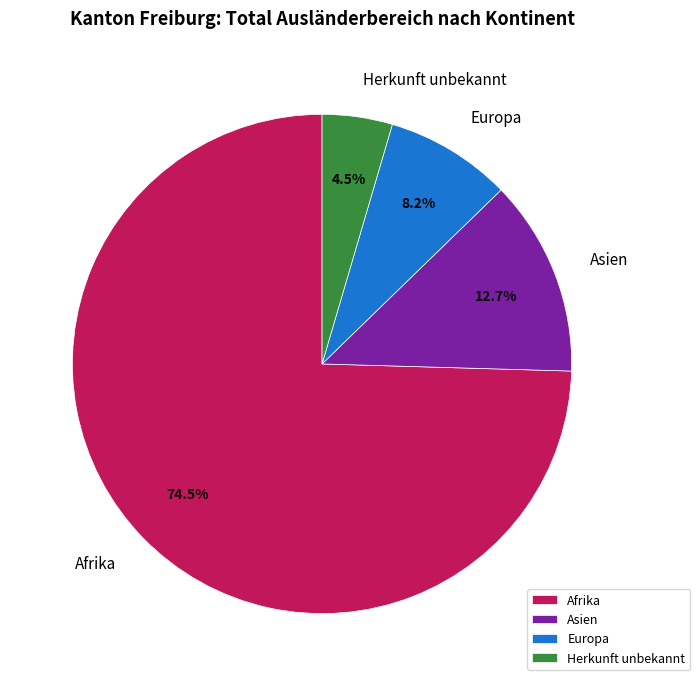

To the nearest percent, what is the average slice percentage?

25%